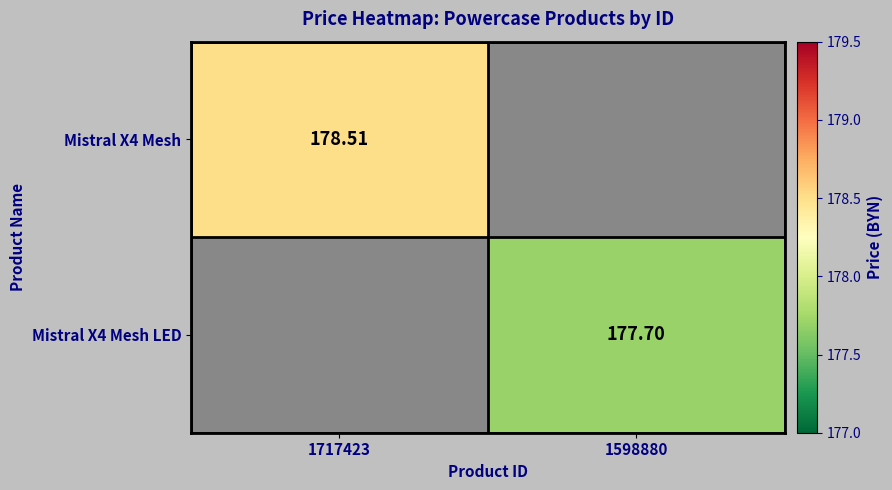

What is the sum of all Mistral X4 Mesh values?

178.5